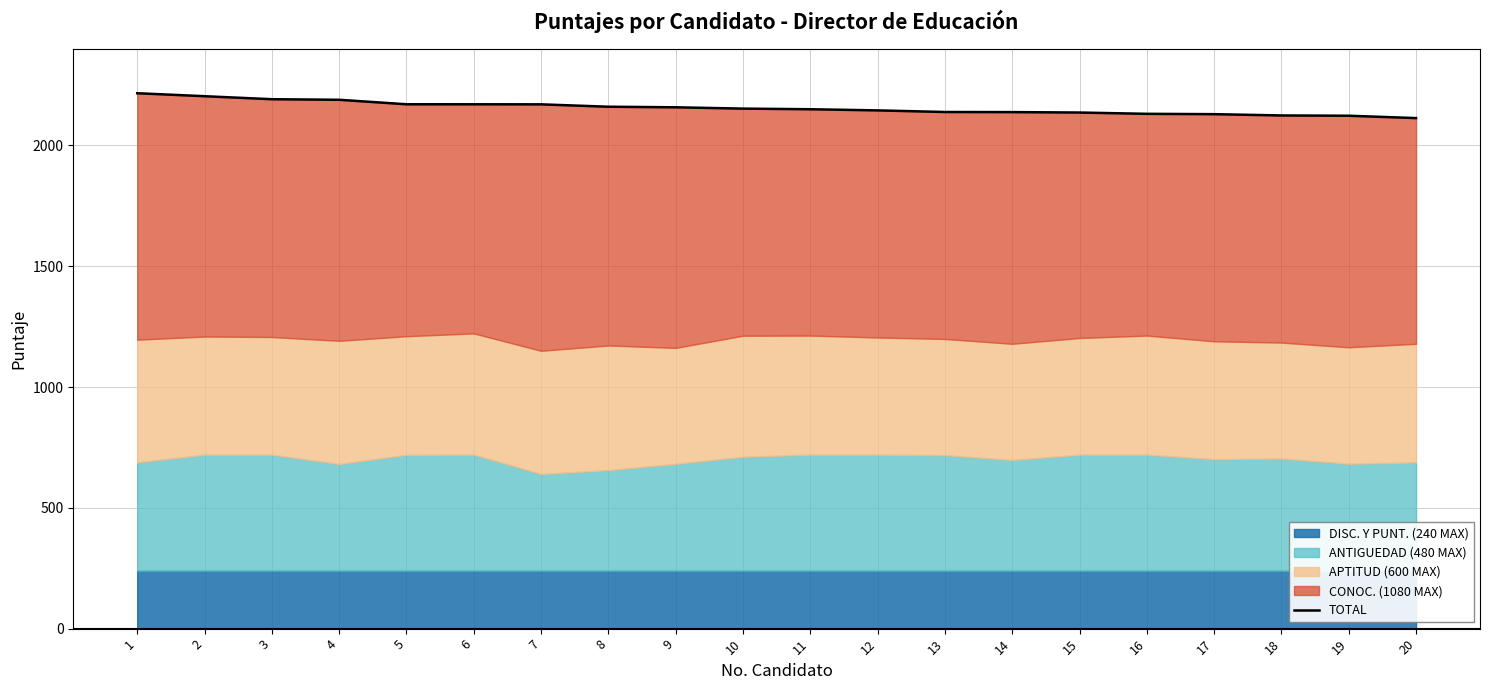

Reading right to left, what are all the values shown in this chart?

2113.1	2122.8	2124.0	2129.3	2130.7	2136.1	2137.9	2138.3	2145.0	2149.7	2152.3	2157.8	2160.1	2170.0	2170.2	2170.3	2188.9	2191.2	2203.7	2216.0